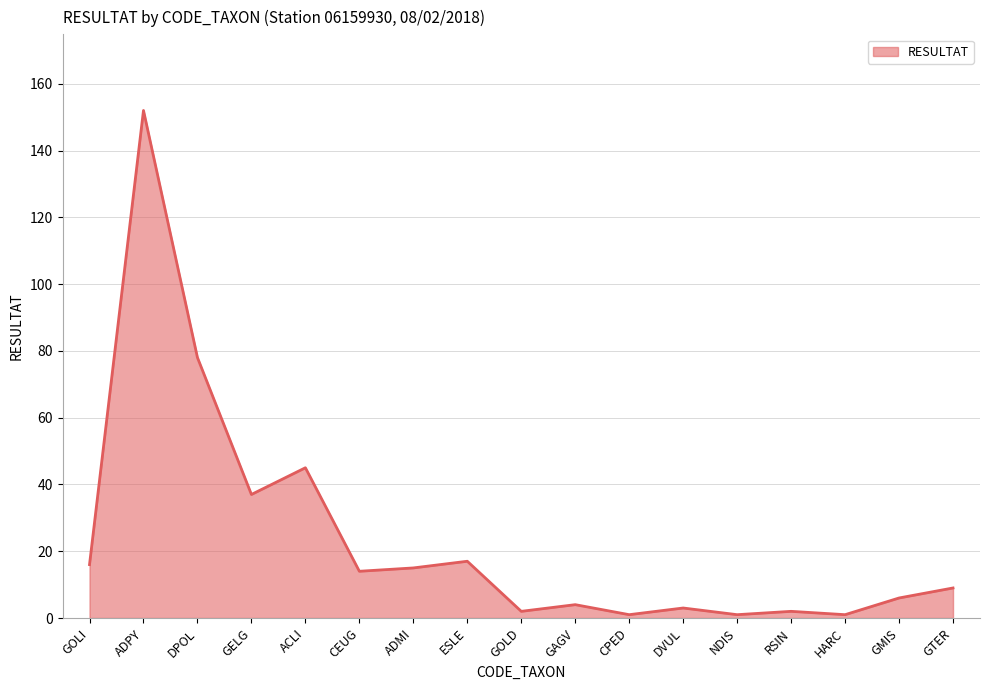

True or false: the data shows 22 at CEUG.

False